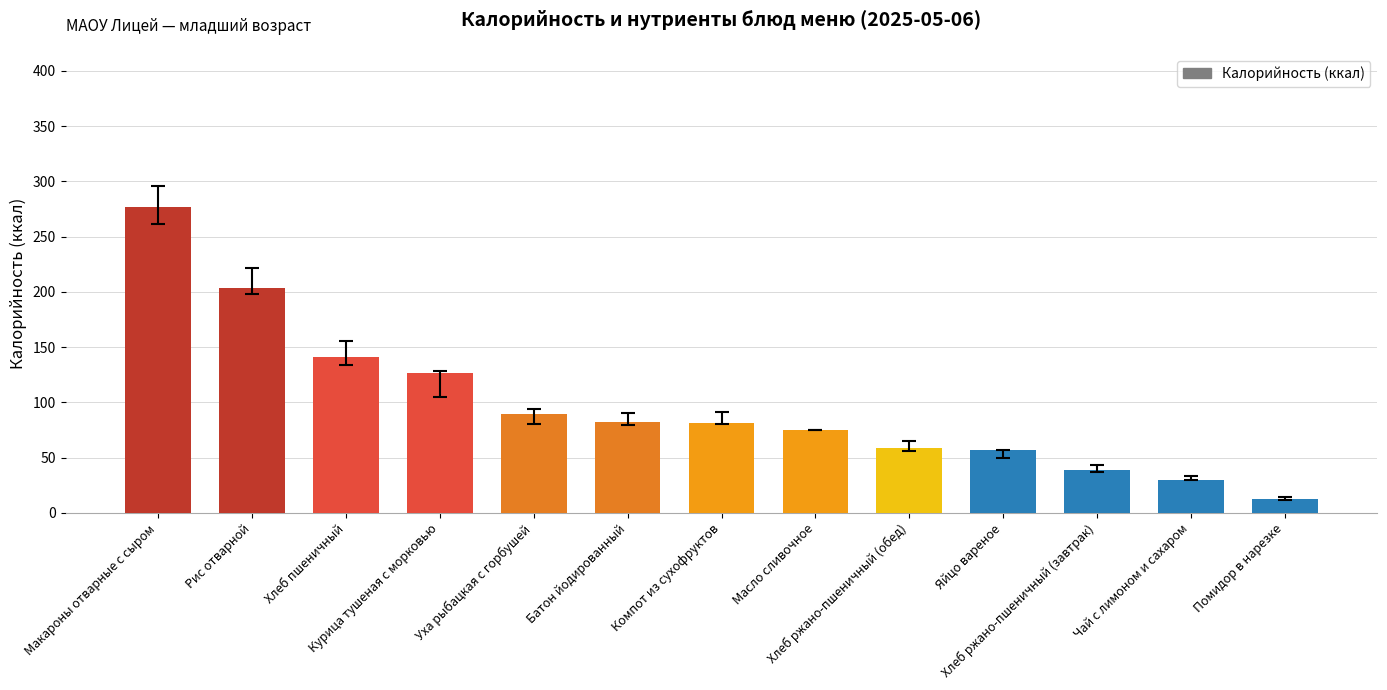

What is the ratio of the value at Хлеб ржано-пшеничный (завтрак) to the value at Помидор в нарезке?

3.1